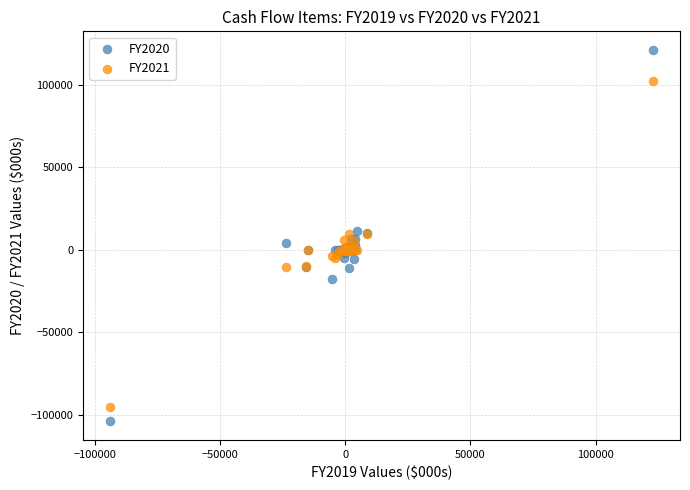

Which series has the largest Y range (max minus min)?

FY2020